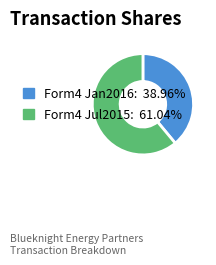

Is there any slice that represents more than half of the pie?

Yes